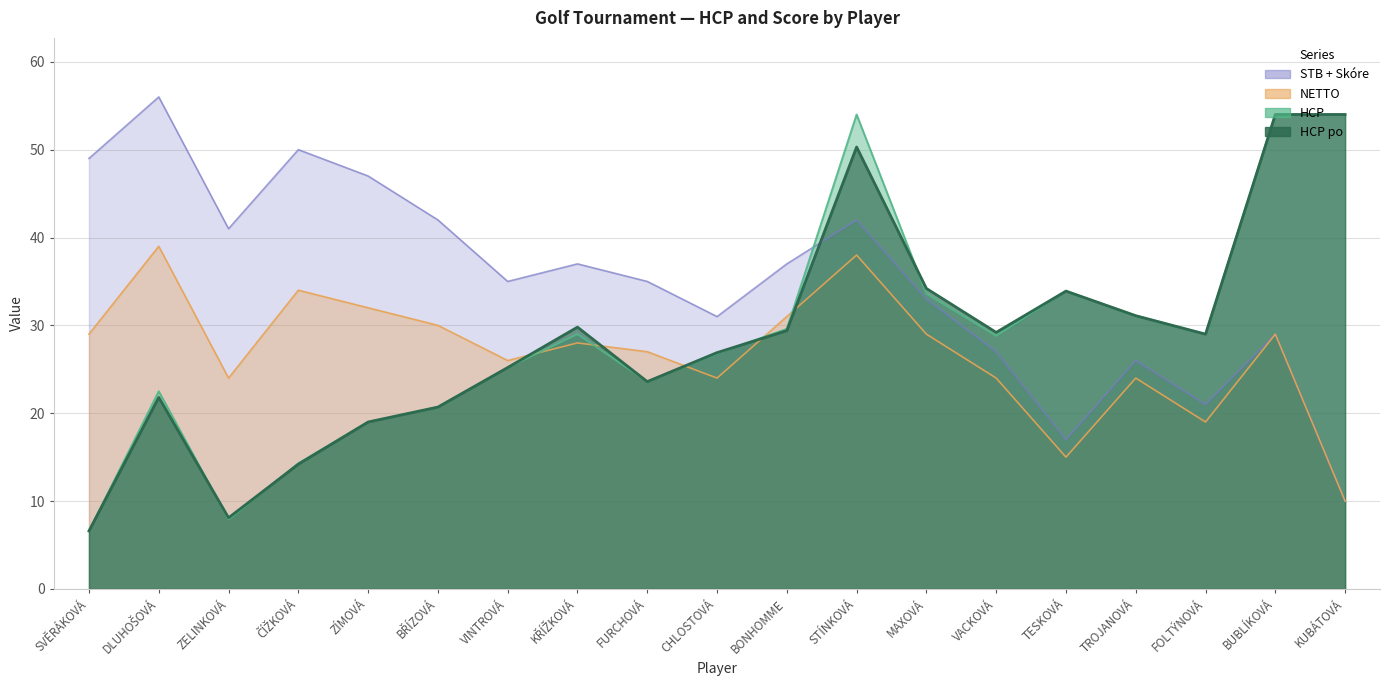

Which series has the largest total across all categories?

STB + Skóre